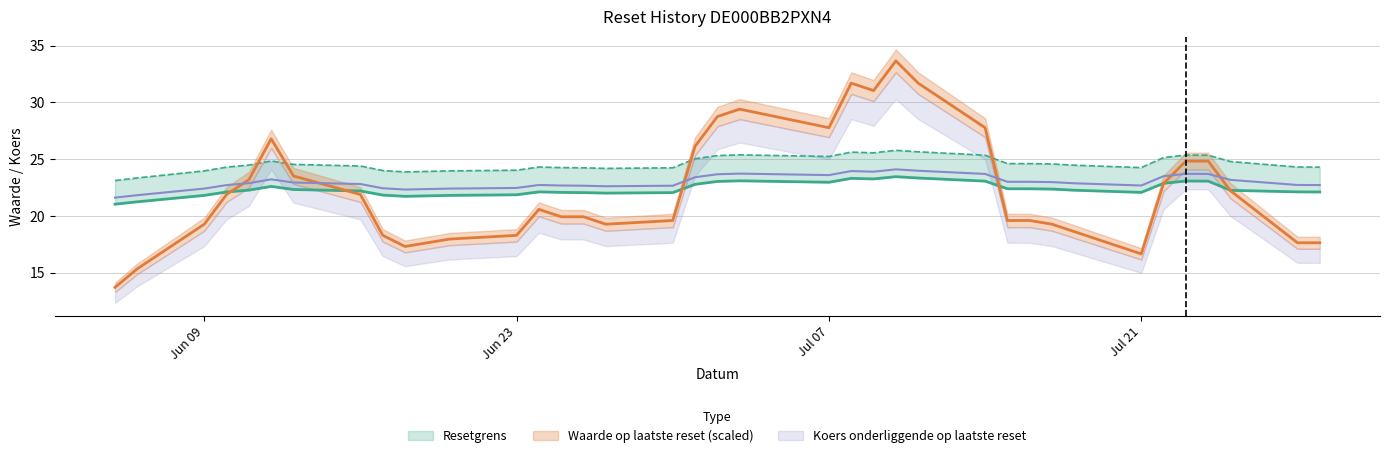

Is it true that Waarde op laatste reset equals 18.3 at 2025-06-17?

True